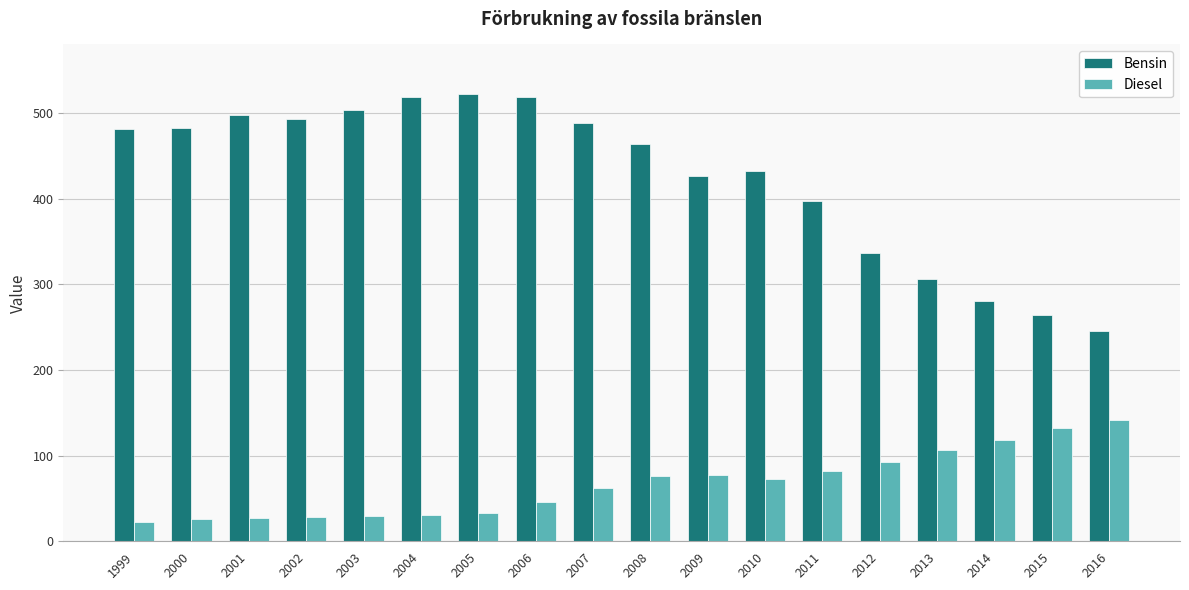

Which series has the largest total across all categories?

Bensin